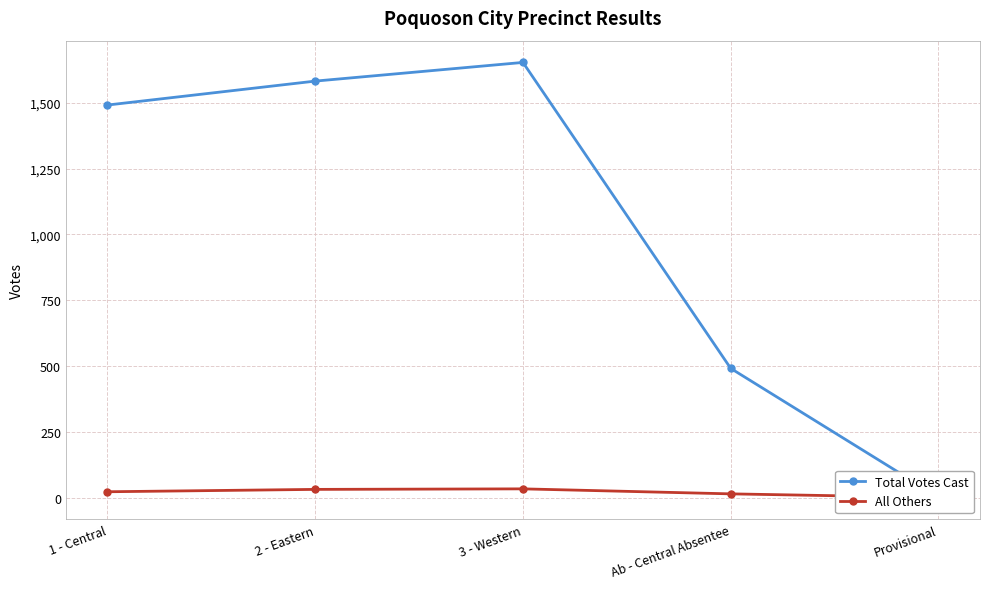

Is the value of Total Votes Cast at 3 - Western greater than the value of All Others at 3 - Western?

Yes